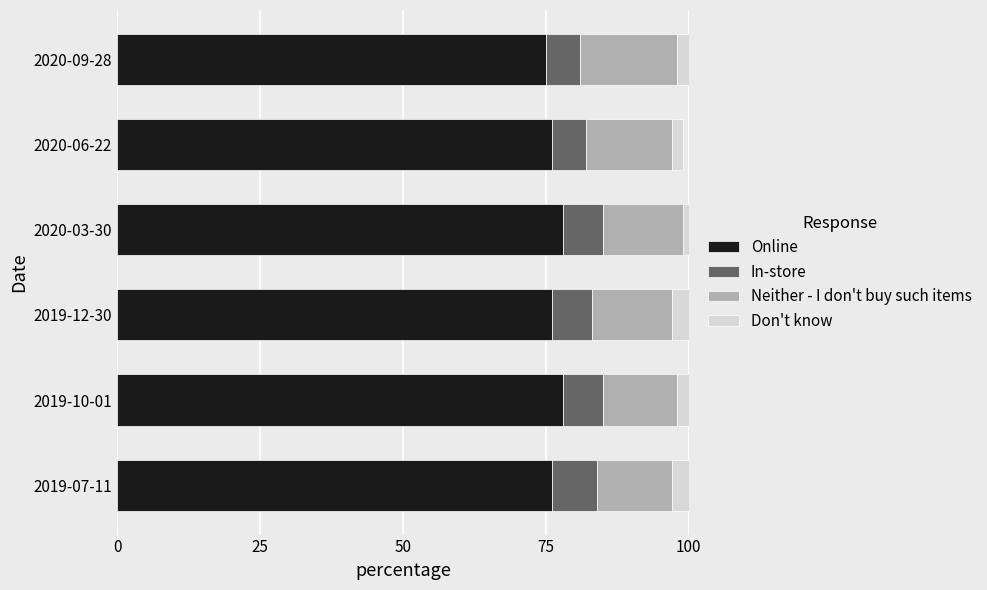

What is the sum of all Online values?

459